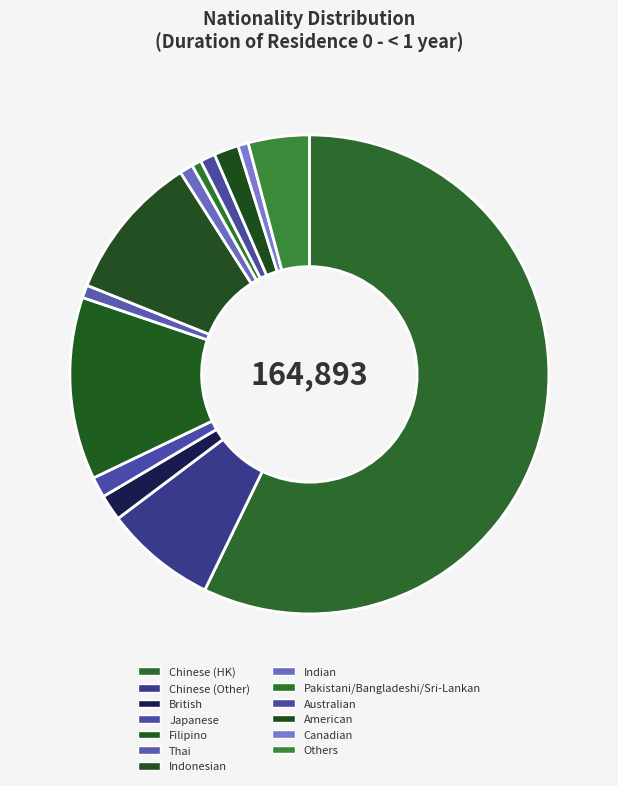

Approximately how many times larger is the value at Japanese compared to Canadian?

2.0